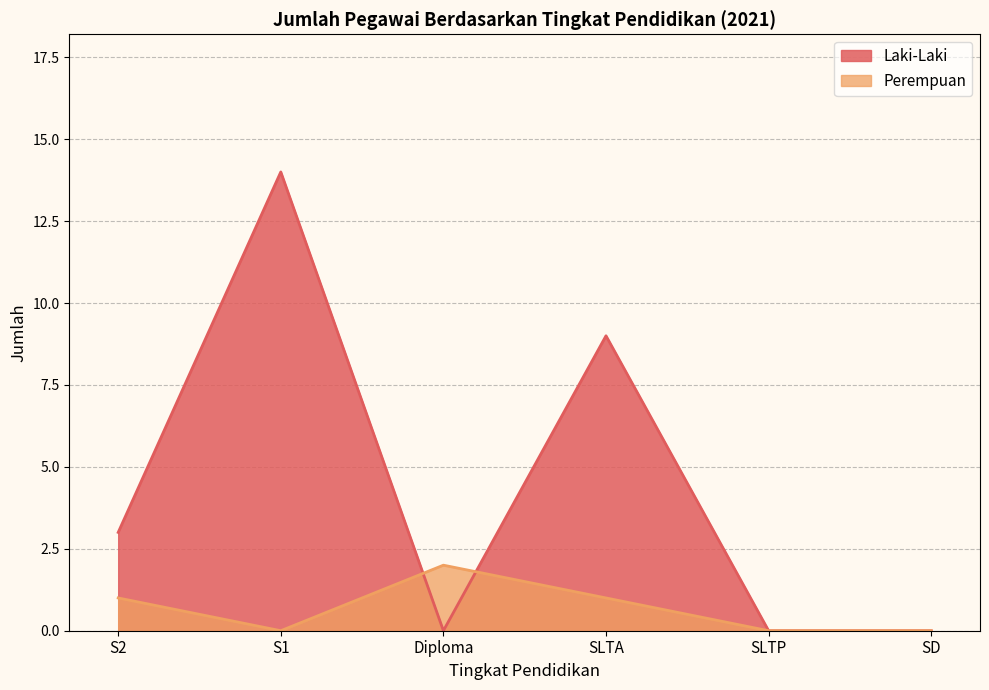

What is the total value across all series at S2?

4